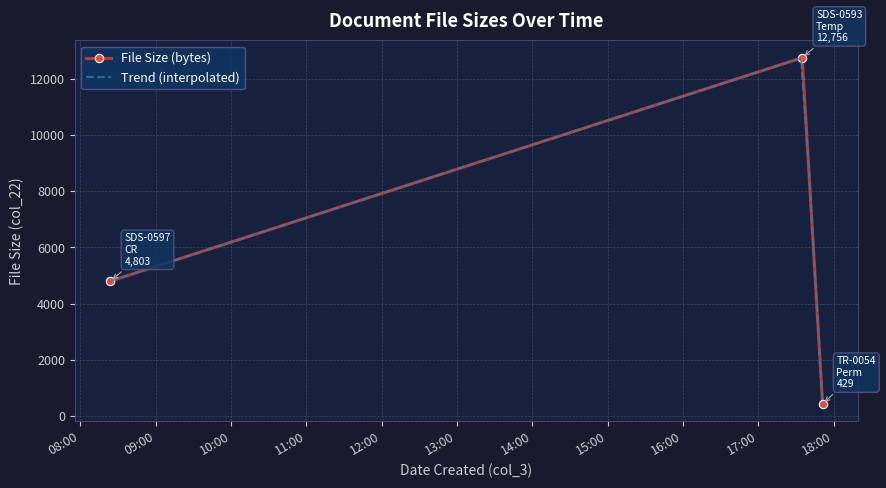

Does the chart have visible grid lines?

Yes